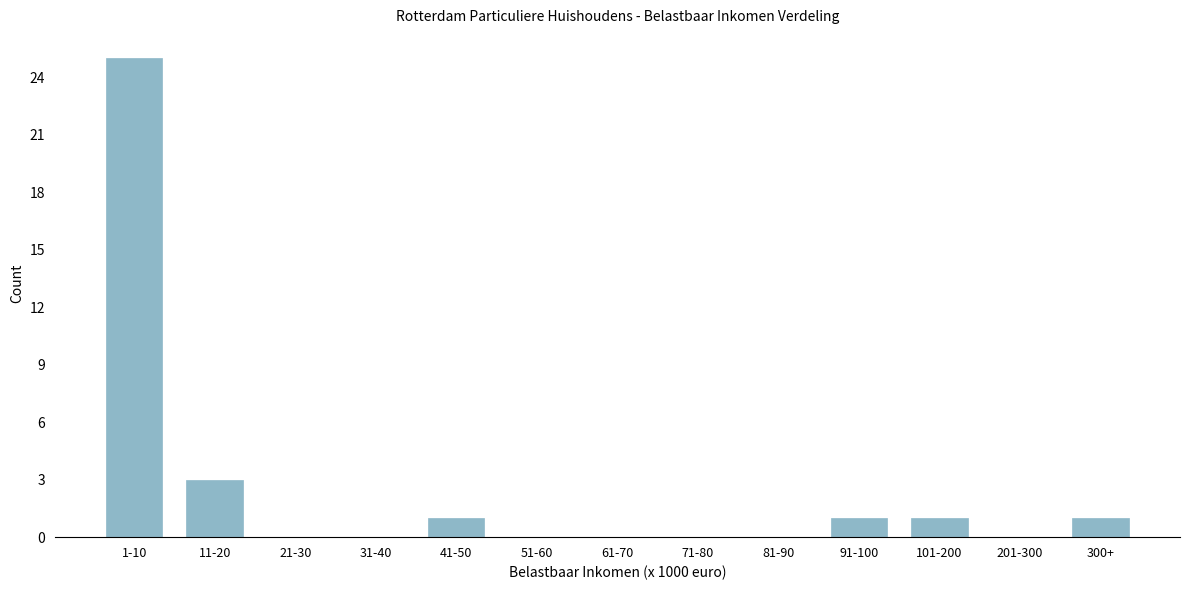

Reading left to right, what are all the values shown in this chart?

1-10=25	11-20=3	21-30=0	31-40=0	41-50=1	51-60=0	61-70=0	71-80=0	81-90=0	91-100=1	101-200=1	201-300=0	300+=1